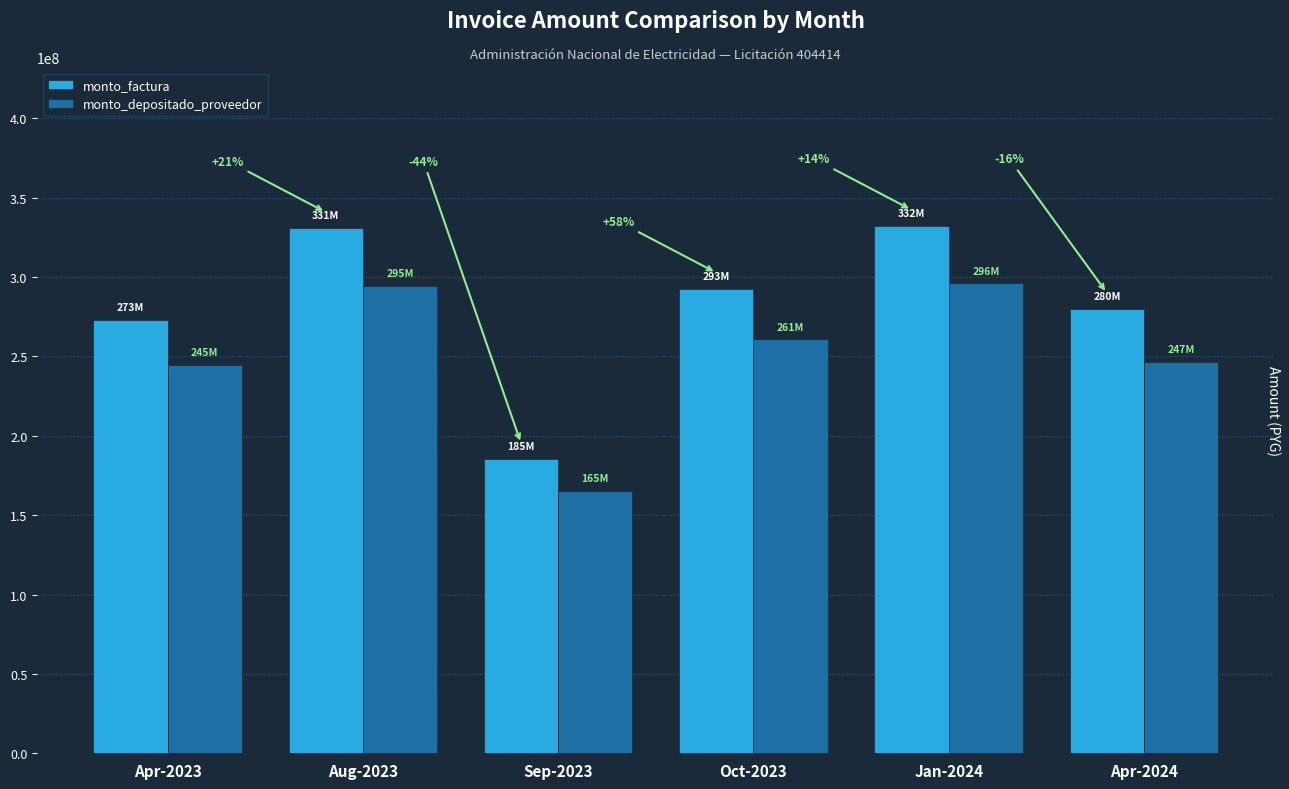

What is the label of the 4th bar from the left?

Oct-2023